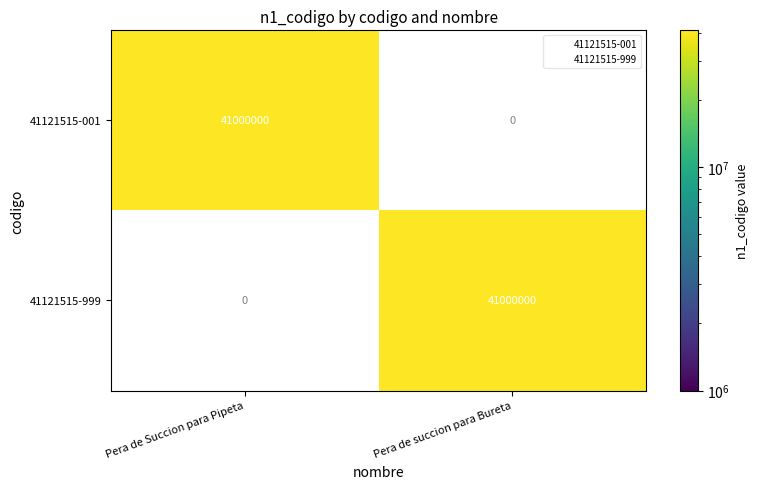

True or false: 41121515-001 has a value of 61697637 at Pera de Succion para Pipeta.

False